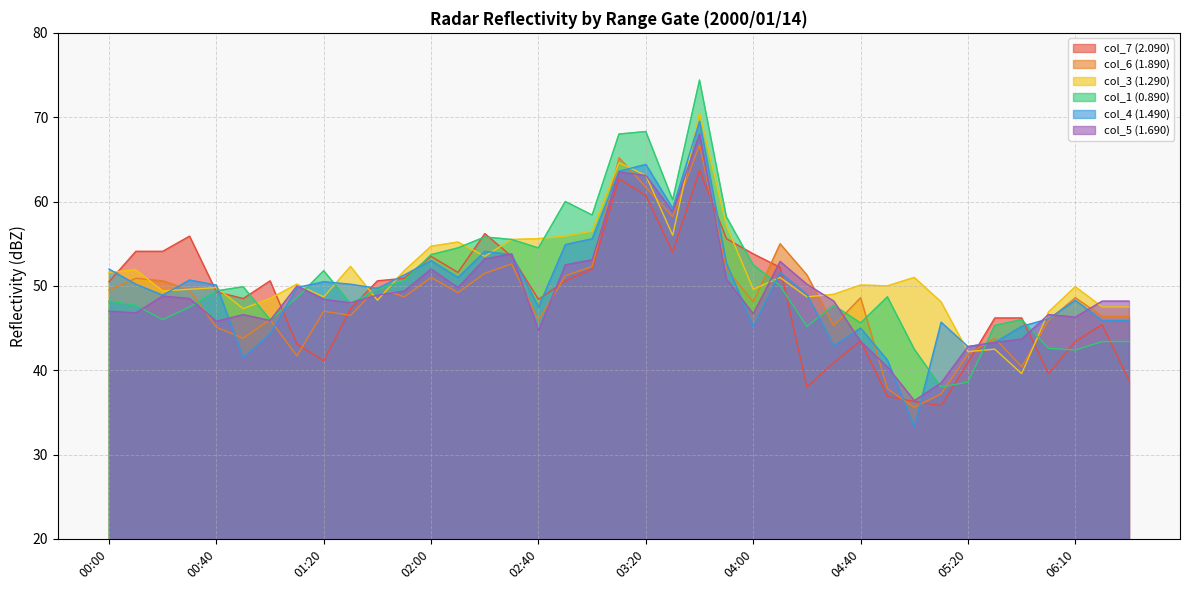

How many data points in col_3 (1.290) are less than 50?

18